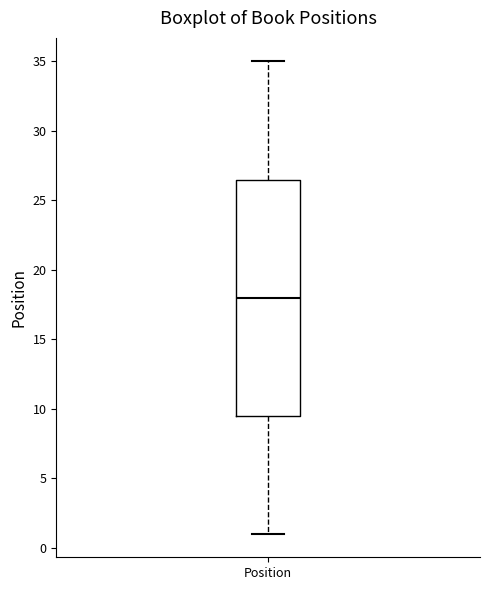

Read this box plot against the y-axis: the position of the median line, the range covered by the box, and the ends of both whiskers. The values are not printed on the chart, so give them approximately, as read against the axis.

median 18.0, box 9.5 to 26.5, whiskers 1.0 to 35.0